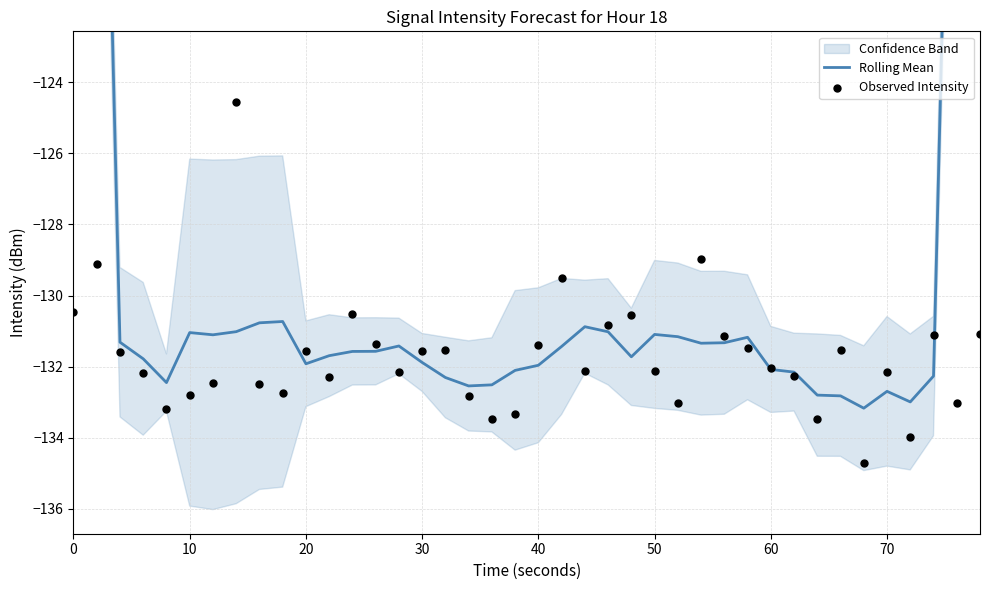

Is the value of Rolling Mean at 40 greater than the value of Observed Intensity at 30?

No